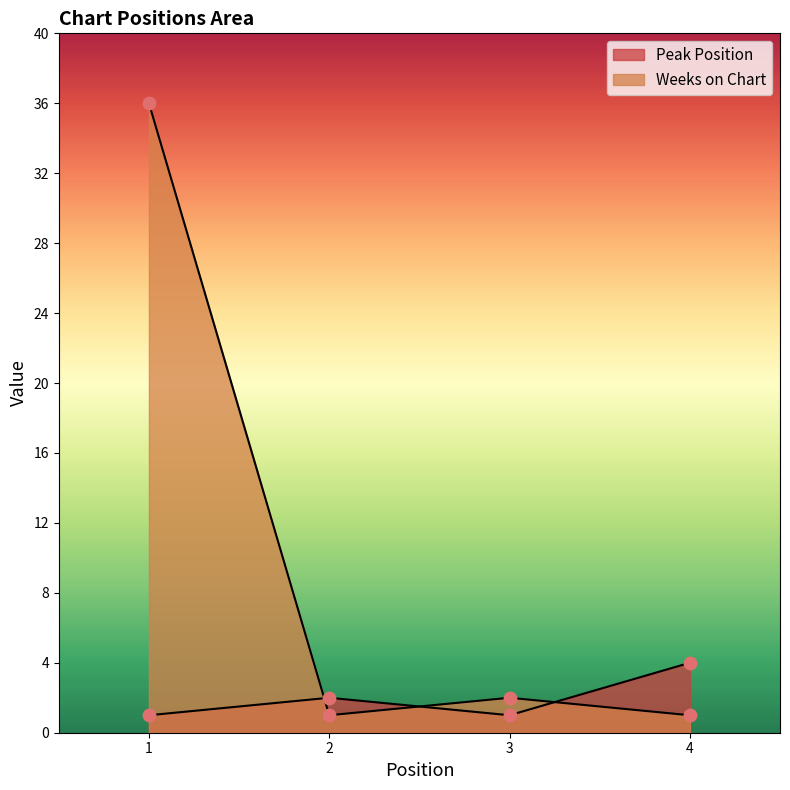

Which series reaches the minimum Y coordinate?

Peak Position